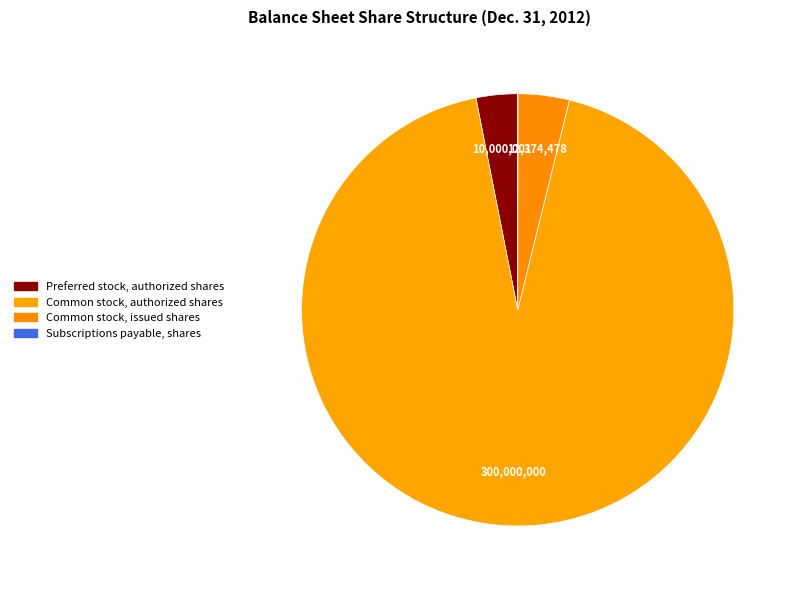

The Preferred stock, authorized shares slice represents 13% of the pie. True or false?

False